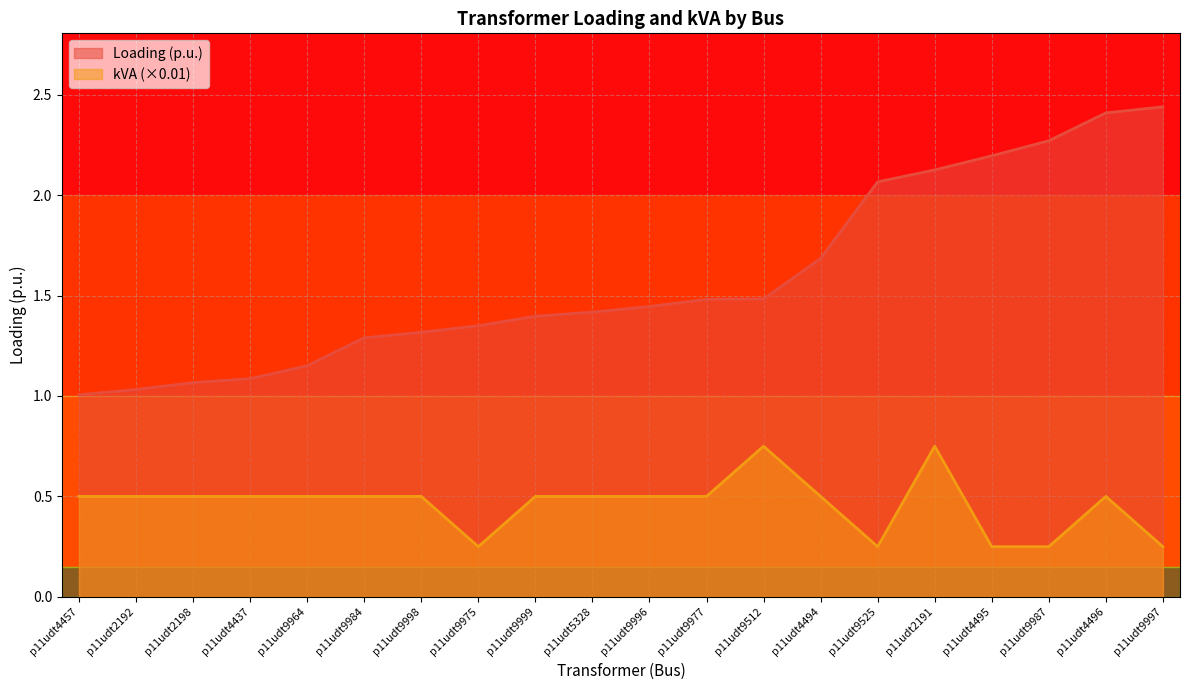

What are all the series names shown in the legend?

Loading (p.u.), kVA (×0.01)